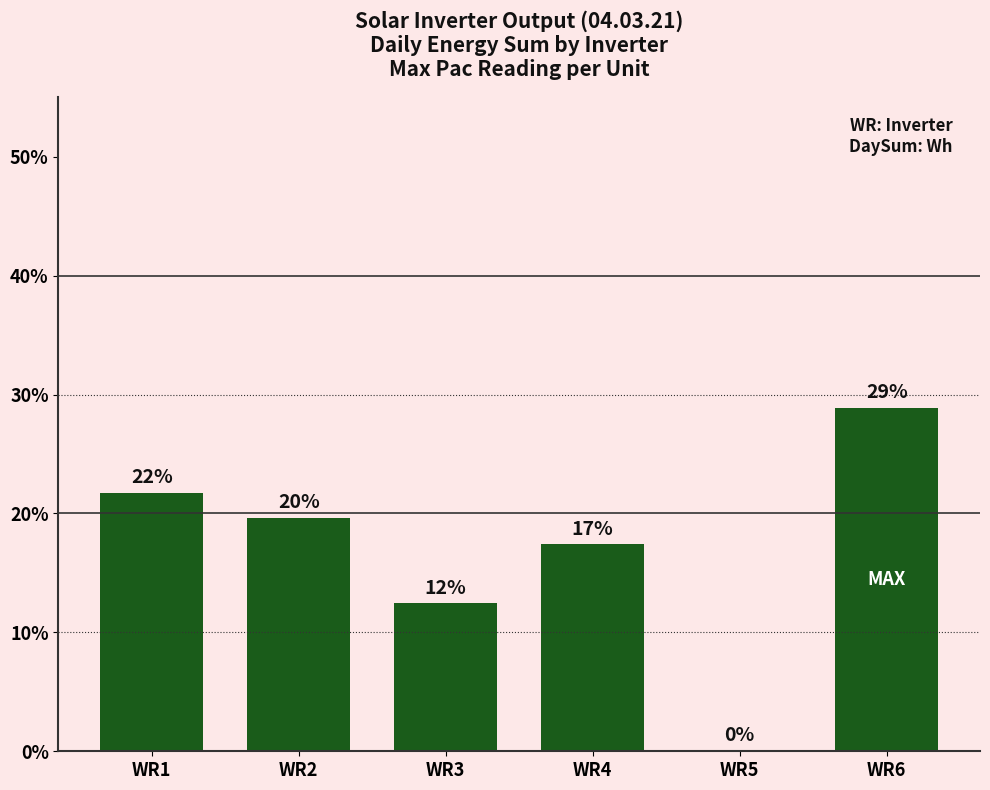

What is the sum of all values?

100.0